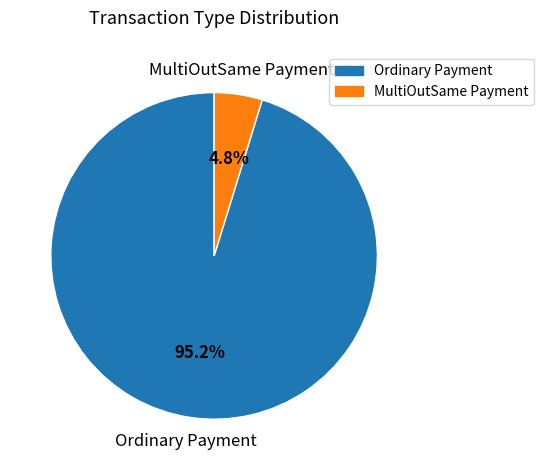

To the nearest percent, what is the difference between the largest and smallest slice percentages?

90%